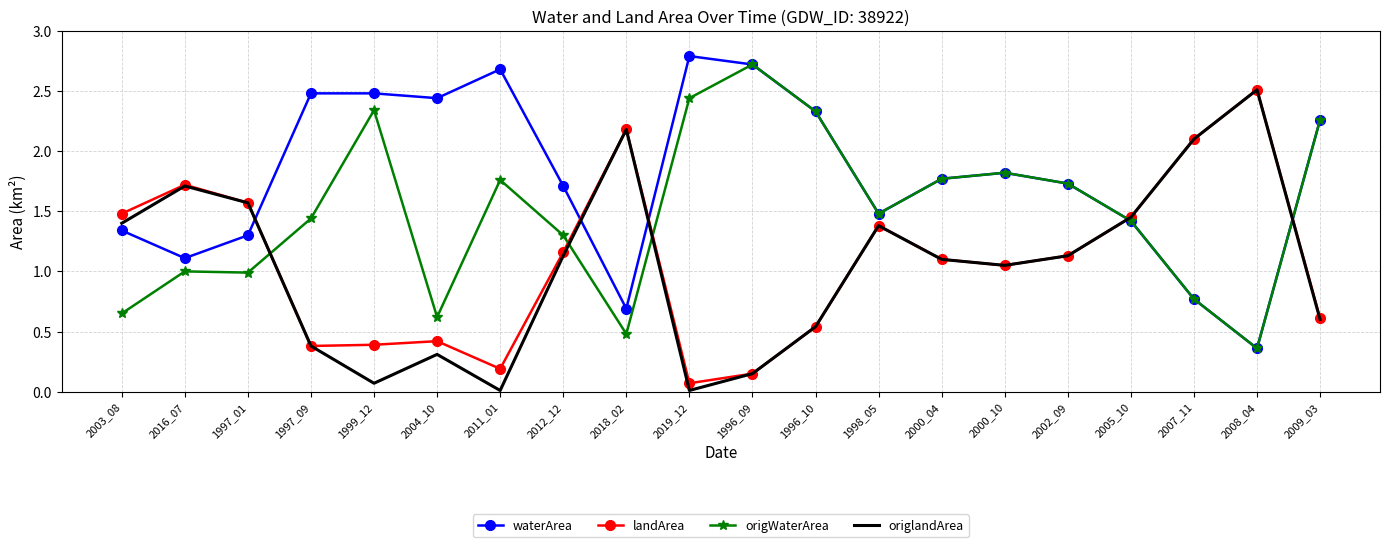

What is the maximum value for origlandArea?

2.5